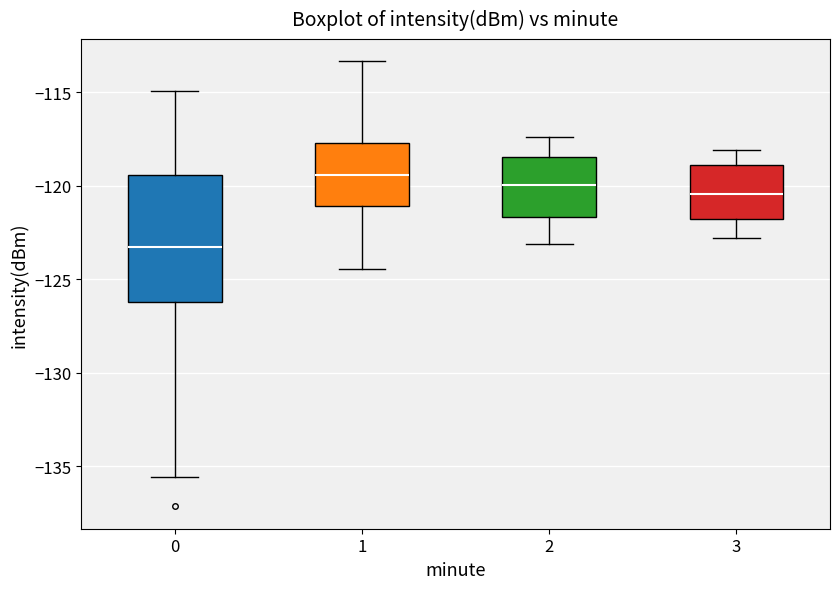

Which box has the highest median line?

1